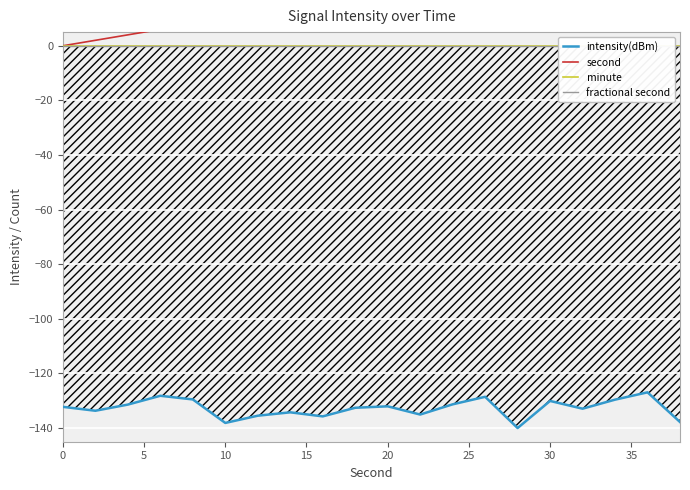

What are all the series names shown in the legend?

intensity(dBm), second, minute, fractional second